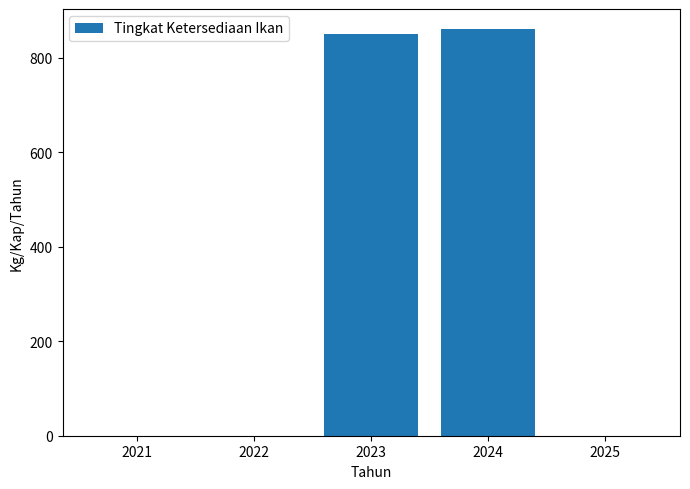

Between 2023 and 2025, which is larger?

2023